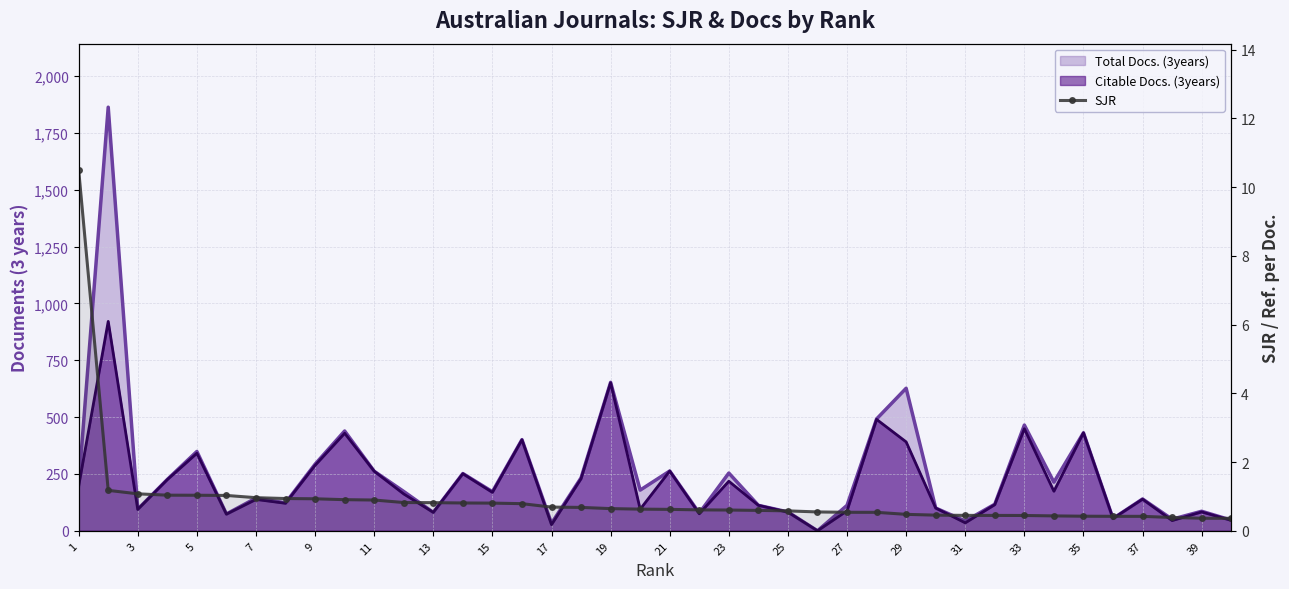

How many data points does each series have?

40